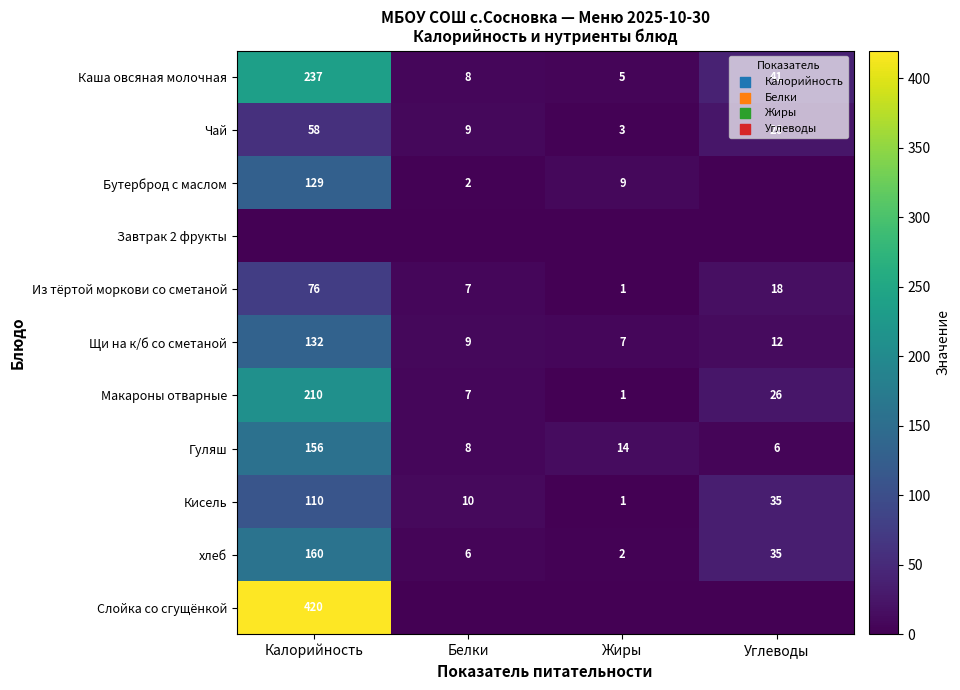

At which category is the sum across all series the highest?

Калорийность